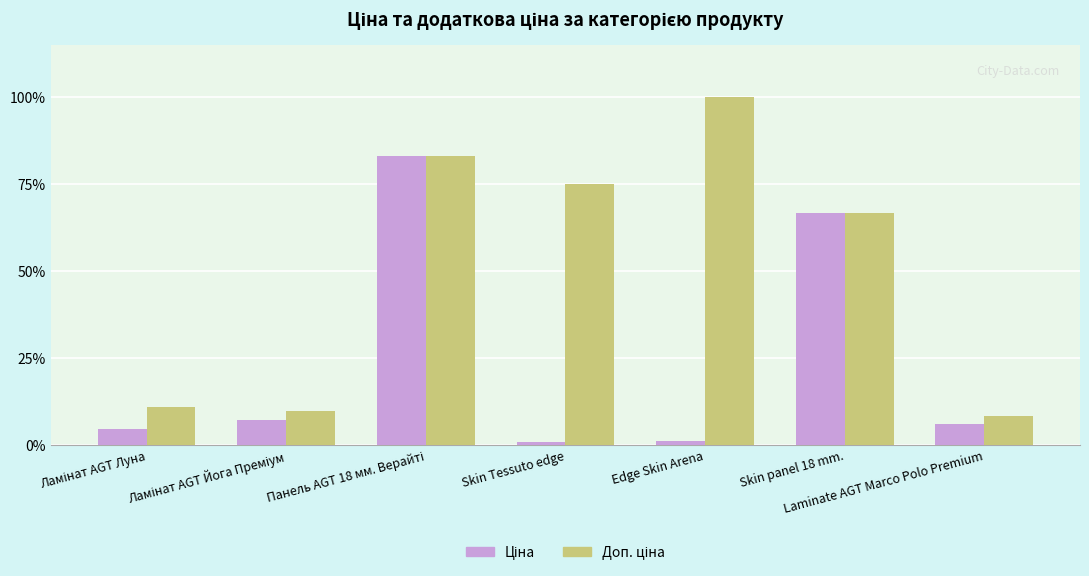

What is the maximum value shown in the chart?

100.0